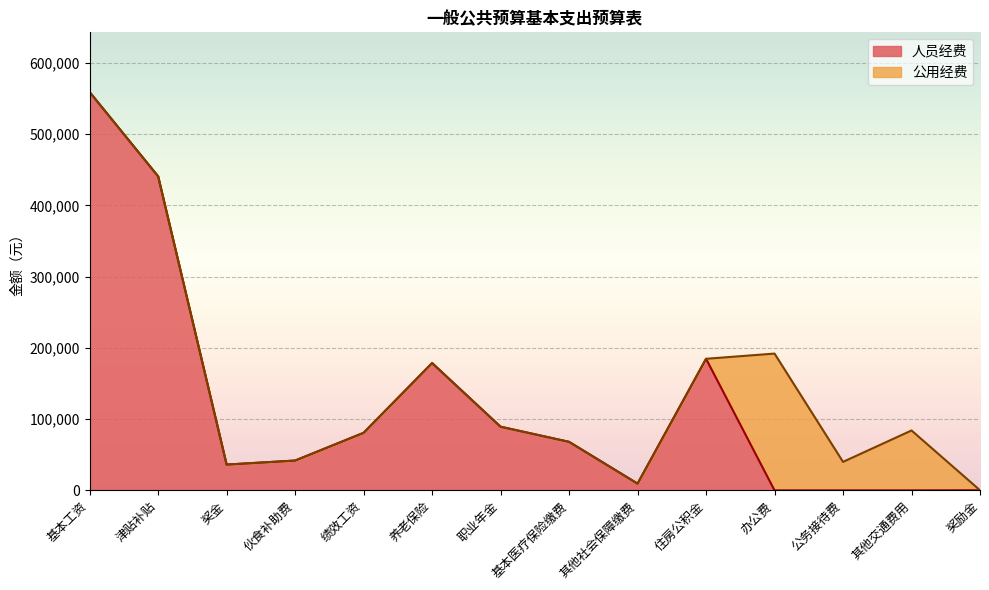

Which category has the highest value across all series?

基本工资